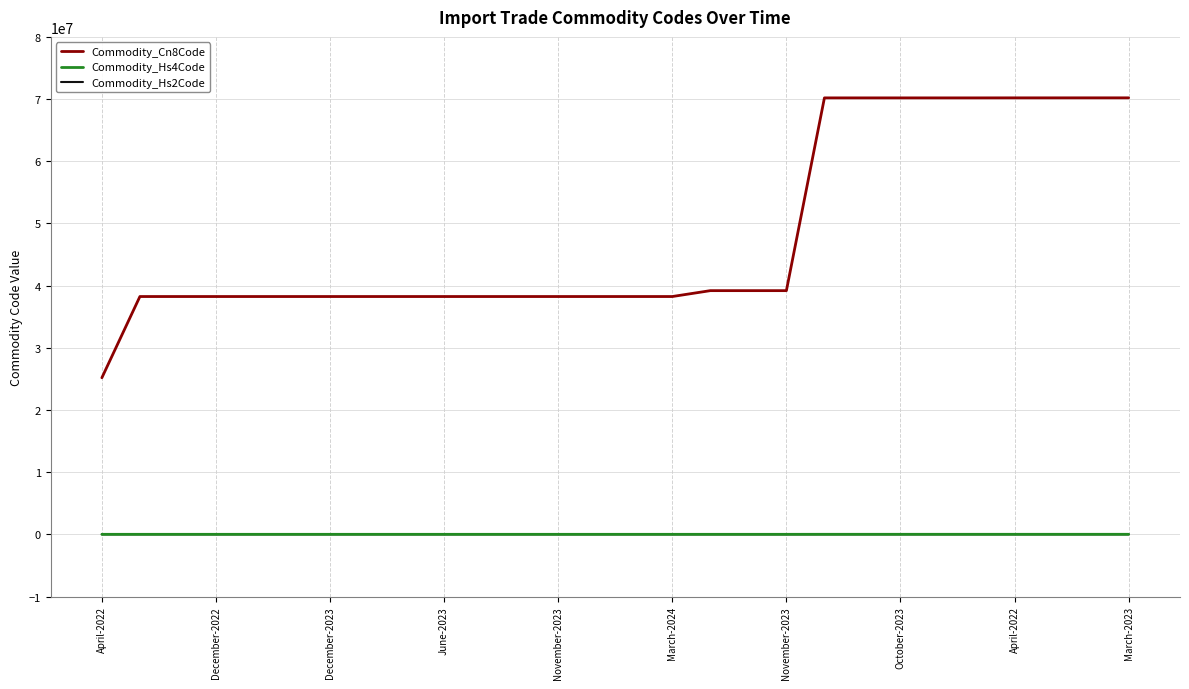

Which series has the largest total across all categories?

Commodity_Cn8Code